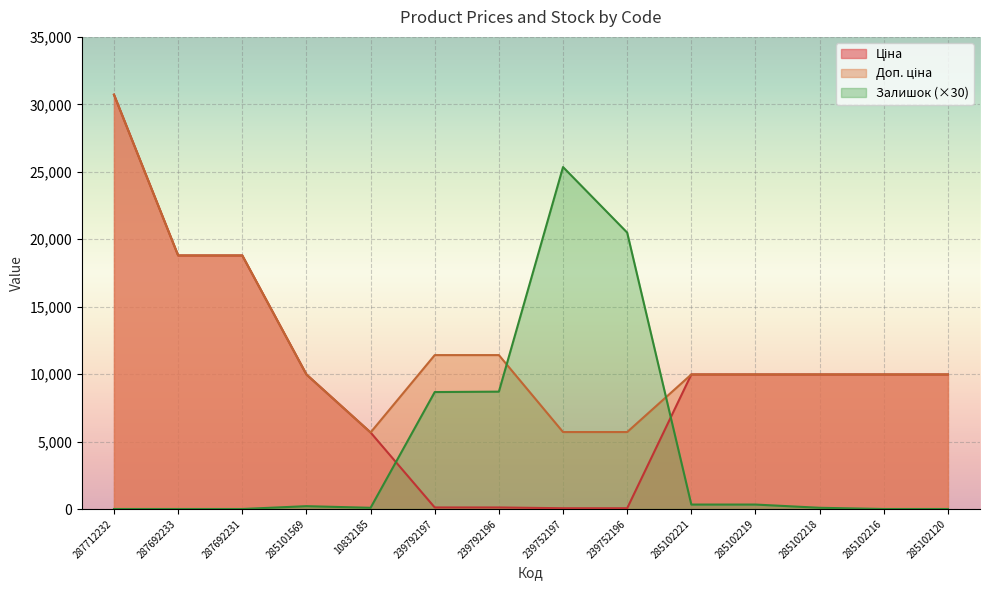

Where is the first local maximum for Залишок?

285101569